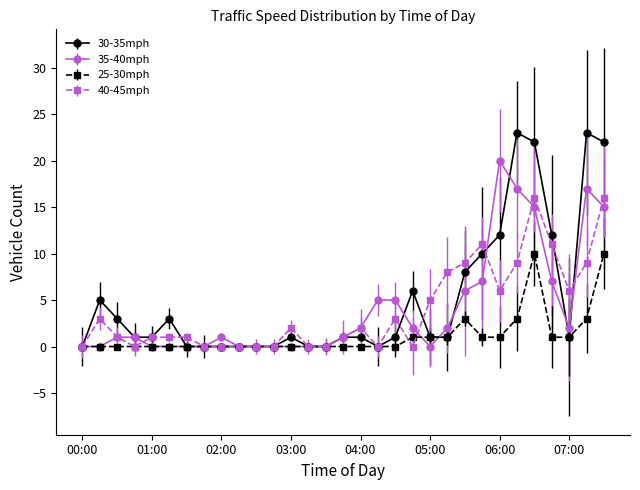

What is the highest value of the 25-30mph series?

10